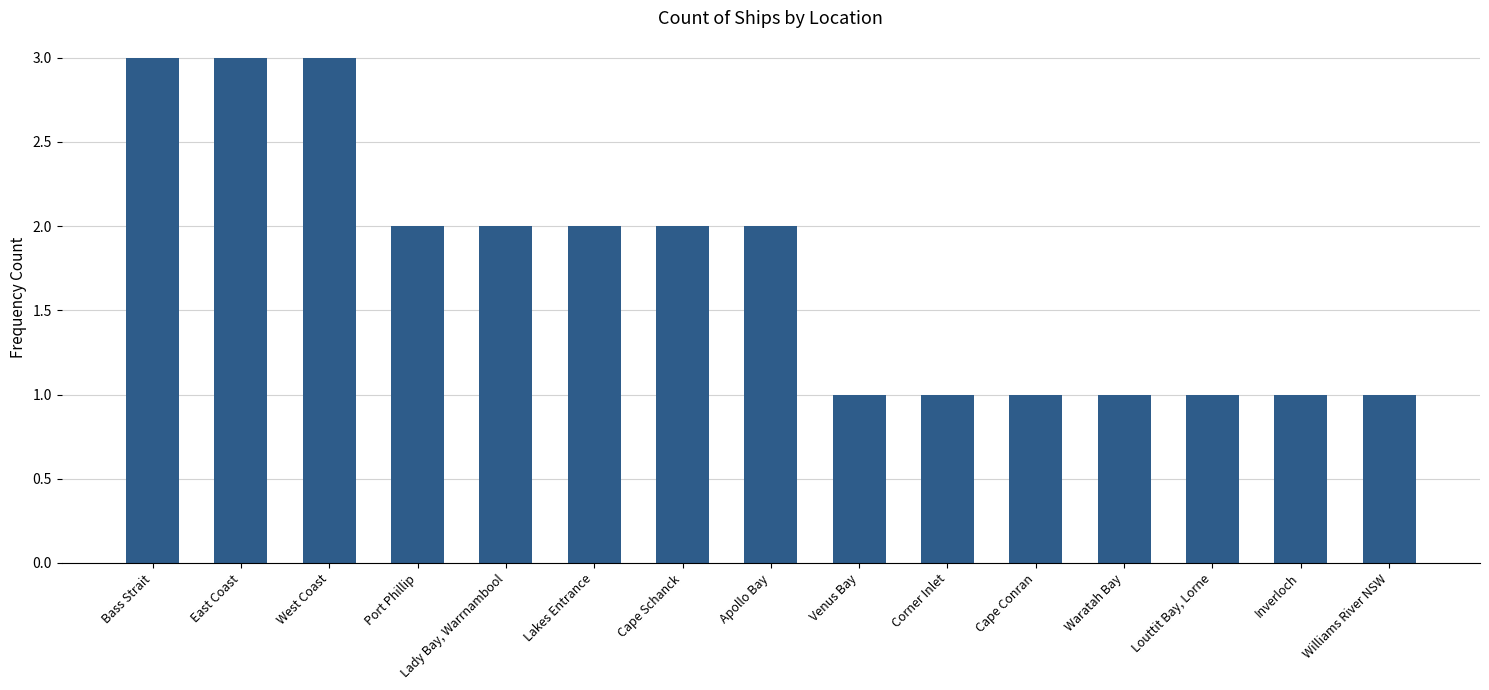

Reading right to left, extract all data points from this chart.

1	1	1	1	1	1	1	2	2	2	2	2	3	3	3